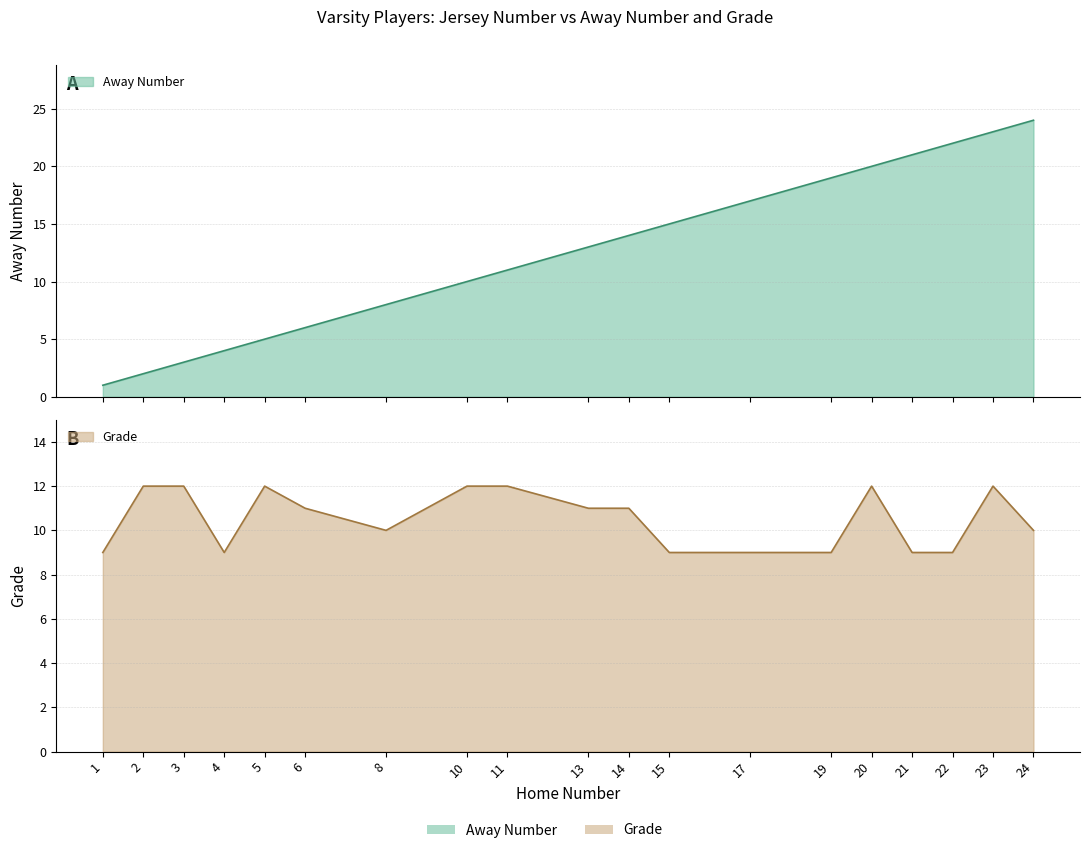

How many lines are shown in the chart?

2